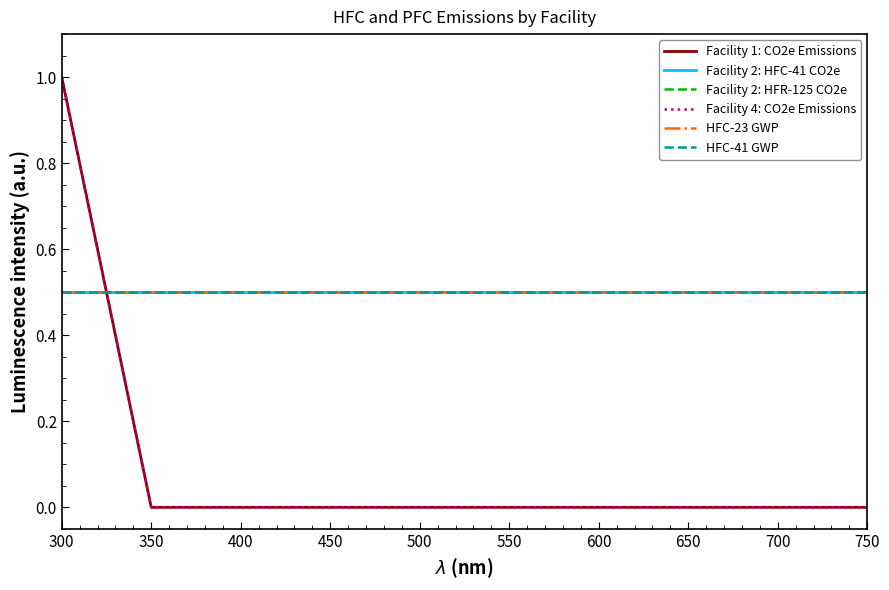

Is it true that HFC-41 GWP equals 0.7 at 650?

False